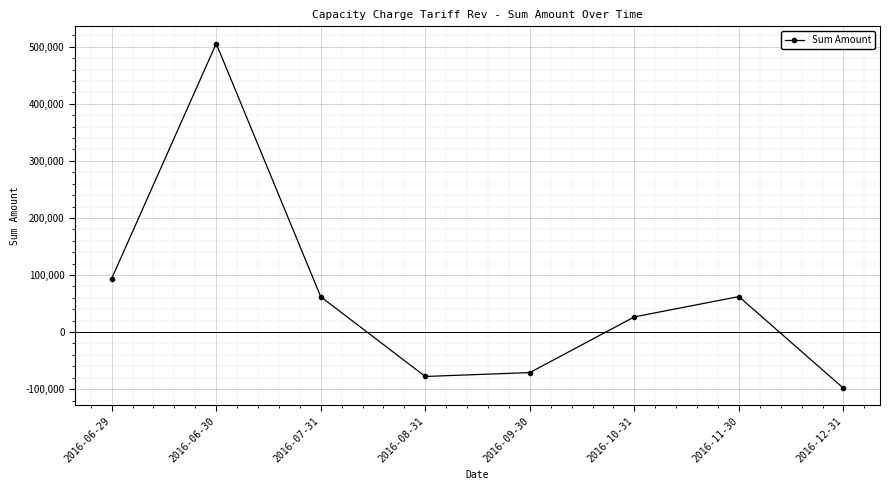

Is it true that the value at 2016-11-30 is 98473.7?

False